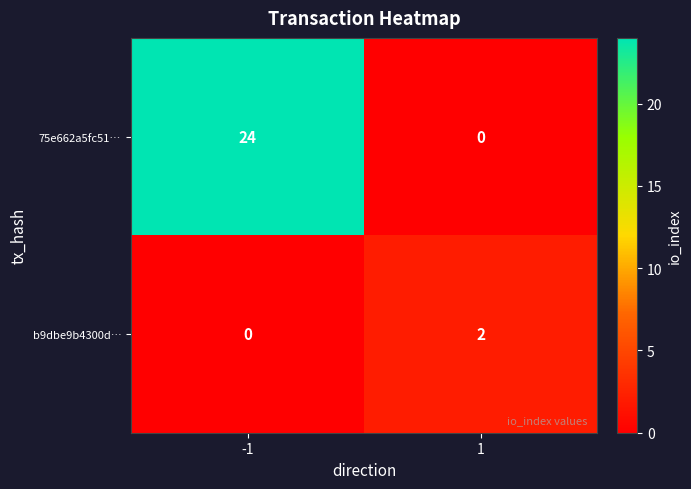

List the series in order of their peak value, highest first.

75e662a5fc51…, b9dbe9b4300d…